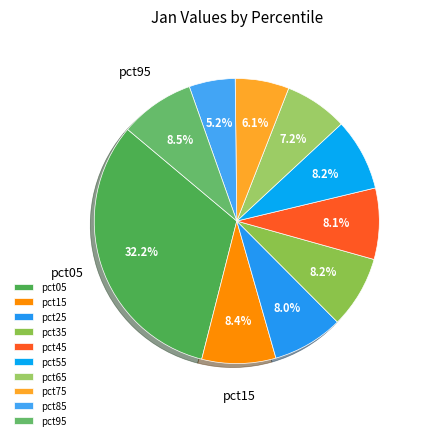

The pct65 slice represents 7% of the pie. True or false?

True